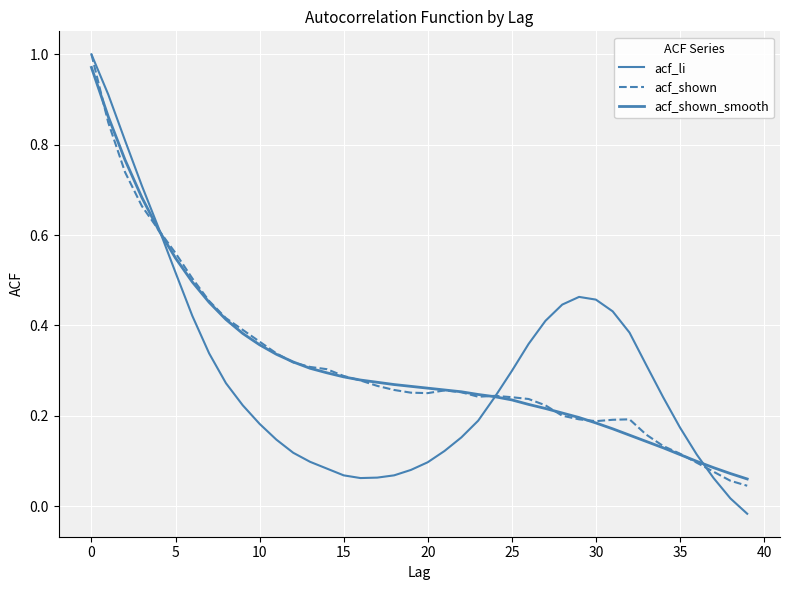

Does the chart display data point markers on the line(s)?

No